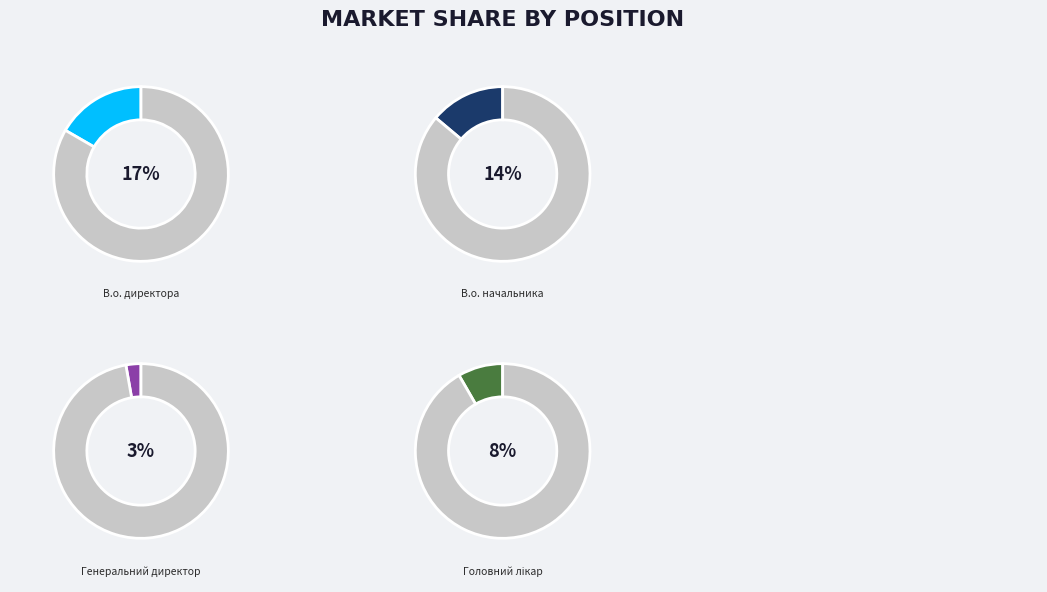

Combined, do В.о. начальника and Директор account for over 50%?

No